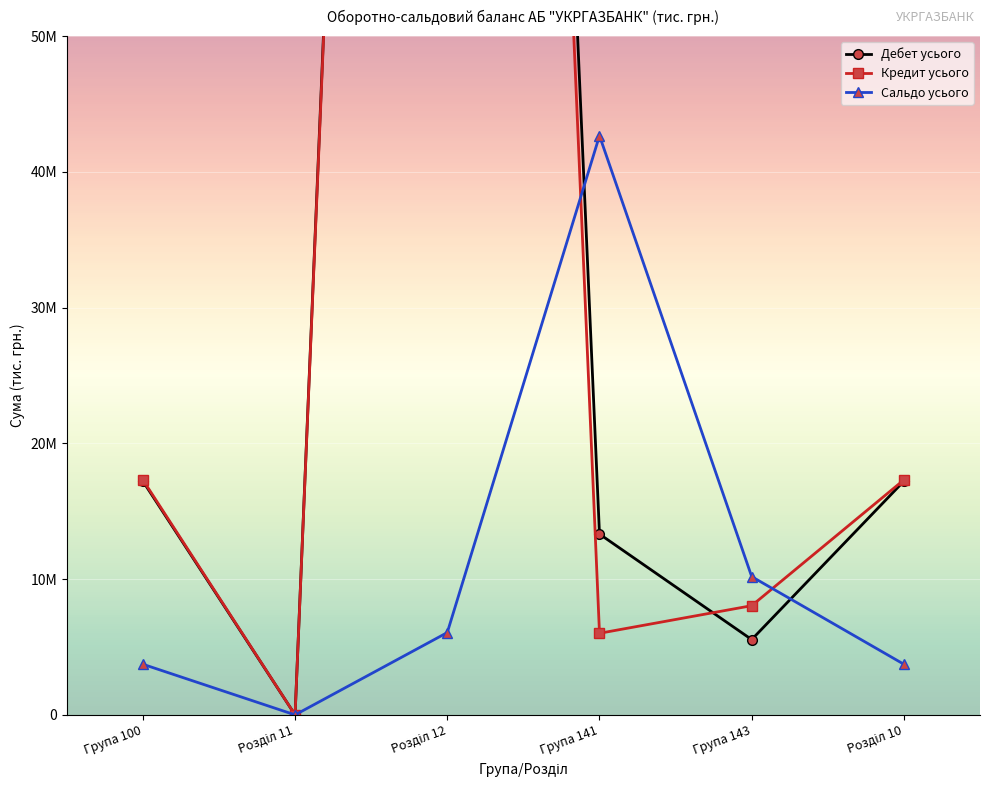

What is the total value across all series at Група 100?

38259333